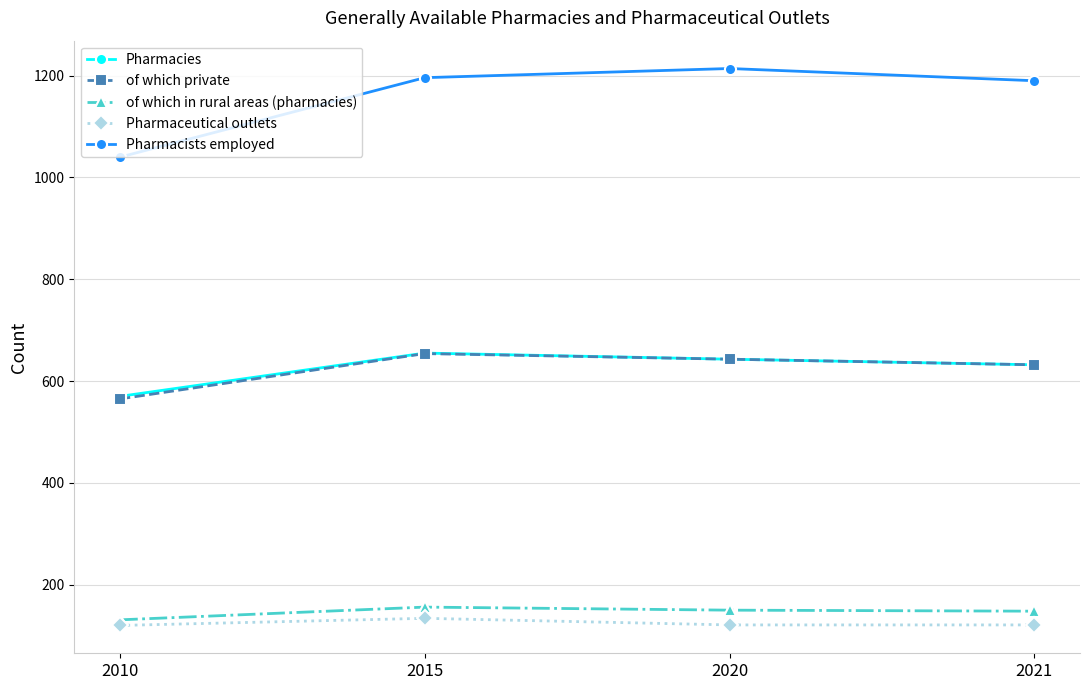

True or false: Pharmaceutical outlets has a value of 201 at 2015.

False